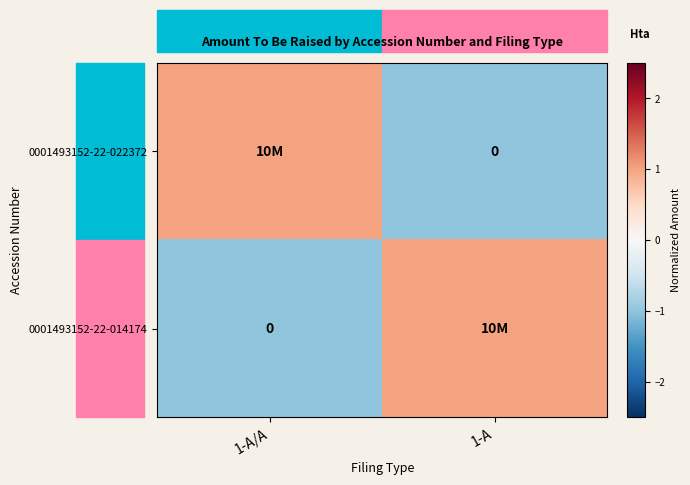

Read the 0001493152-22-014174 value at 1-A/A.

-1.0